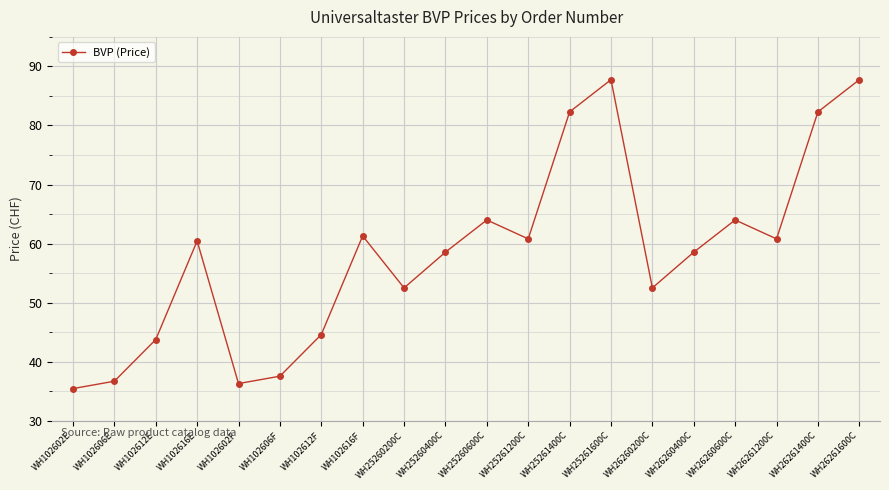

What is the sum of all values?

1167.9